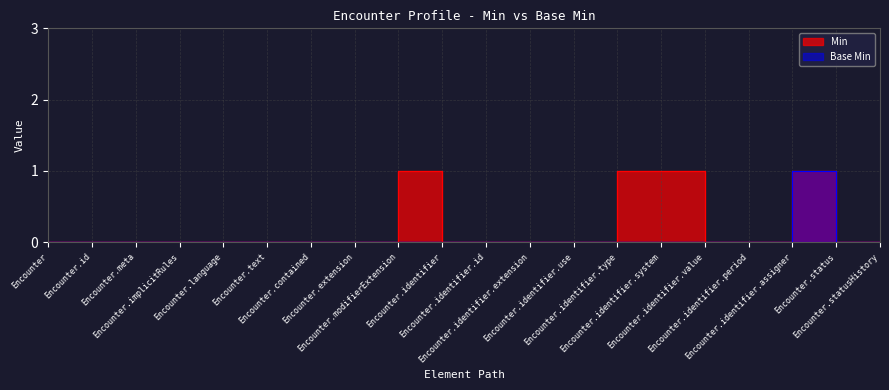

At Encounter.meta, list the series in order from largest to smallest.

Min, Base Min